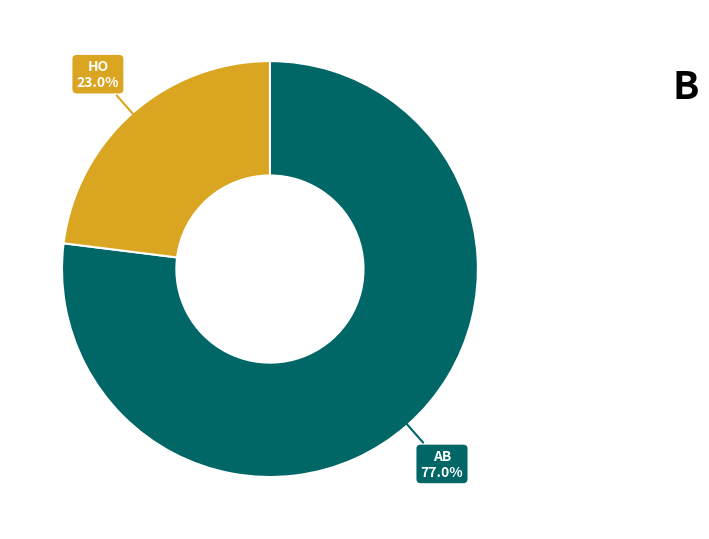

Is there any slice that represents more than half of the pie?

Yes